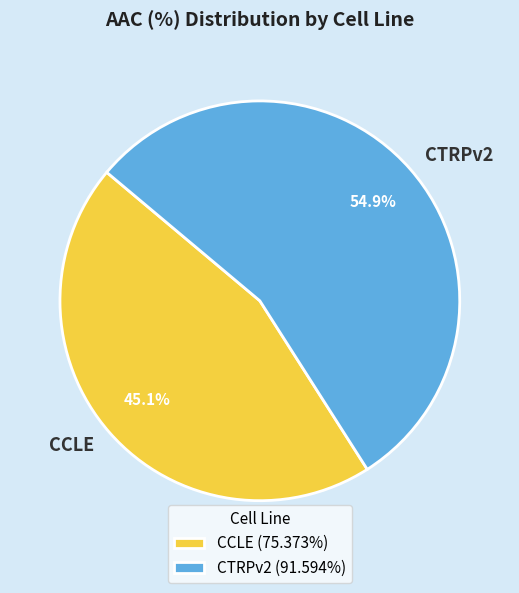

Rank the categories by value from lowest to highest.

CCLE, CTRPv2